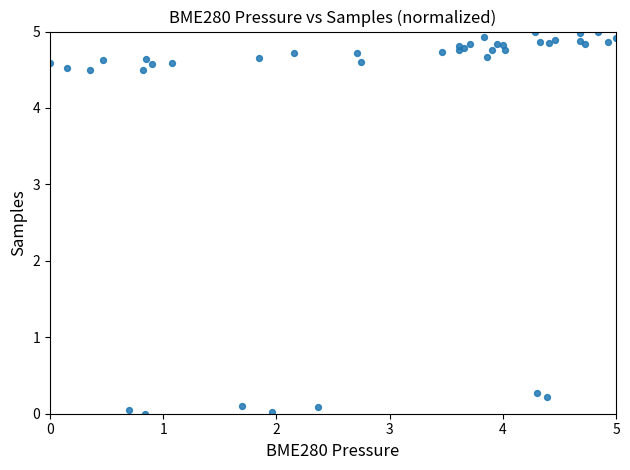

What Y value in the scatter plot is closest to 2?

0.3